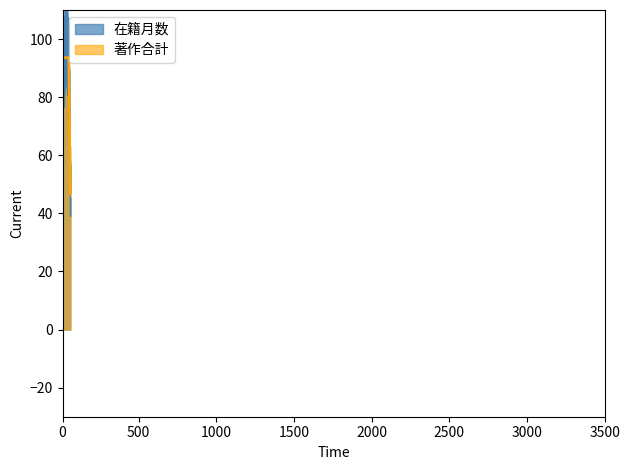

Does the chart display data point markers on the line(s)?

No